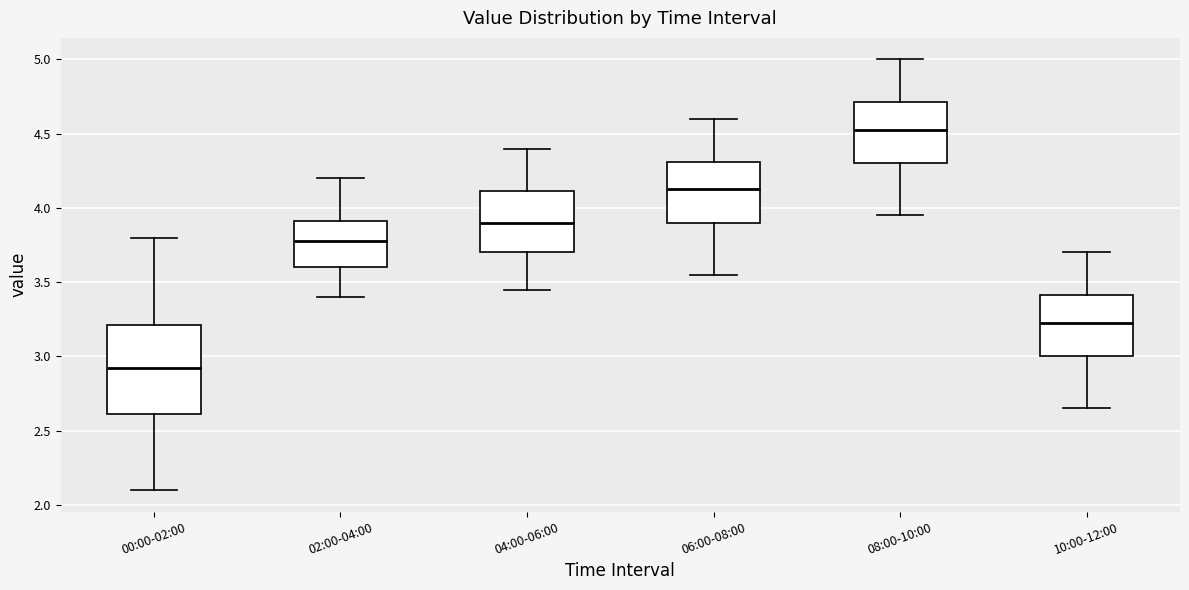

Reading left to right, read every box against the y-axis: the position of its median line, the range the box covers, and the ends of its whiskers. The values are not printed on the chart, so give them approximately, as read against the axis.

00:00-02:00: median 2.95, box 2.60 to 3.20, whiskers 2.10 to 3.80
02:00-04:00: median 3.80, box 3.60 to 3.90, whiskers 3.40 to 4.20
04:00-06:00: median 3.90, box 3.70 to 4.10, whiskers 3.45 to 4.40
06:00-08:00: median 4.15, box 3.90 to 4.30, whiskers 3.55 to 4.60
08:00-10:00: median 4.55, box 4.30 to 4.70, whiskers 3.95 to 5.00
10:00-12:00: median 3.25, box 3.00 to 3.40, whiskers 2.65 to 3.70